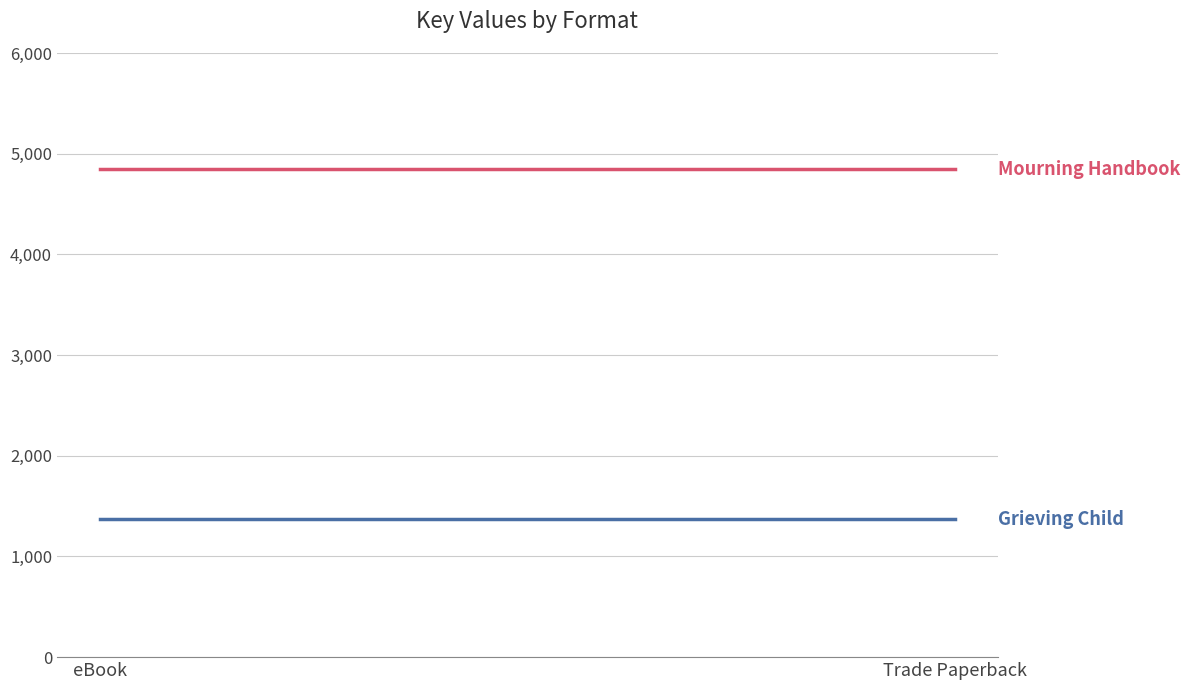

Reading left to right, transcribe all the data shown in this chart.

Mourning Handbook: eBook=4847	Trade Paperback=4847
Grieving Child: eBook=1370	Trade Paperback=1370